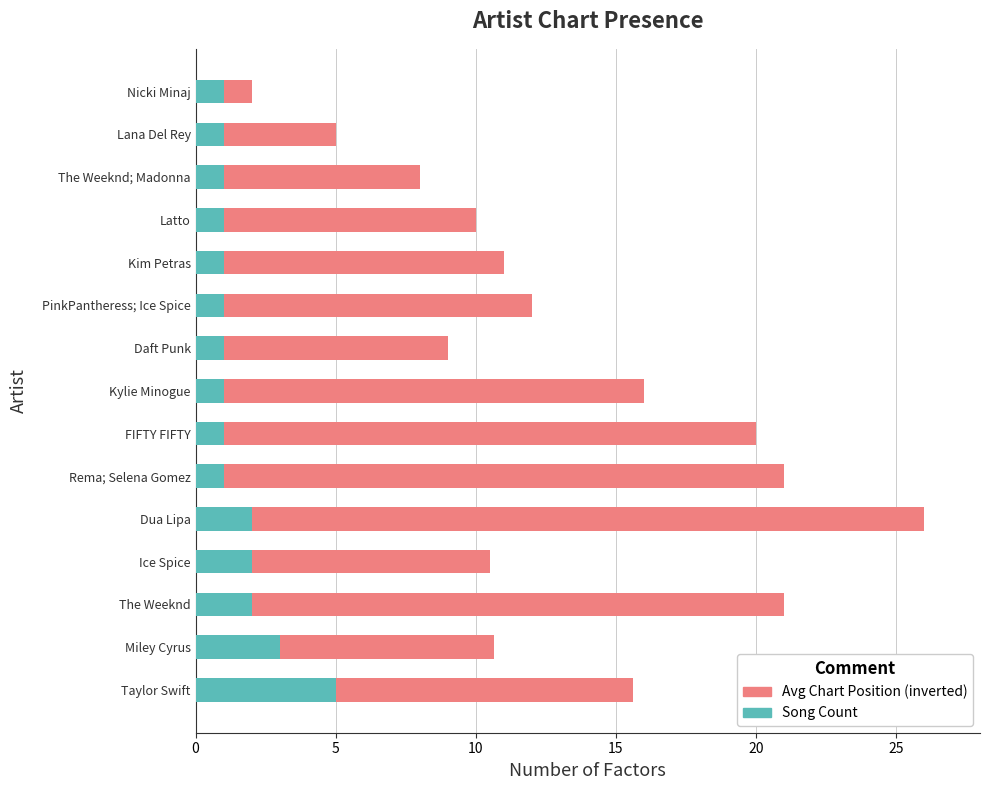

What is the highest value of the Song Count series?

5.0